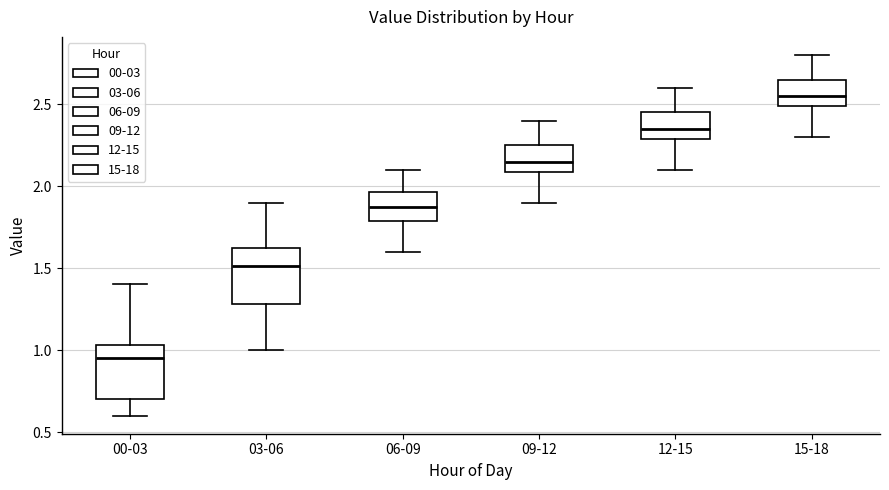

Where does the median line of the box for 00-03 sit on the y-axis? The values are not printed on the chart, so give them approximately, as read against the axis.

0.95